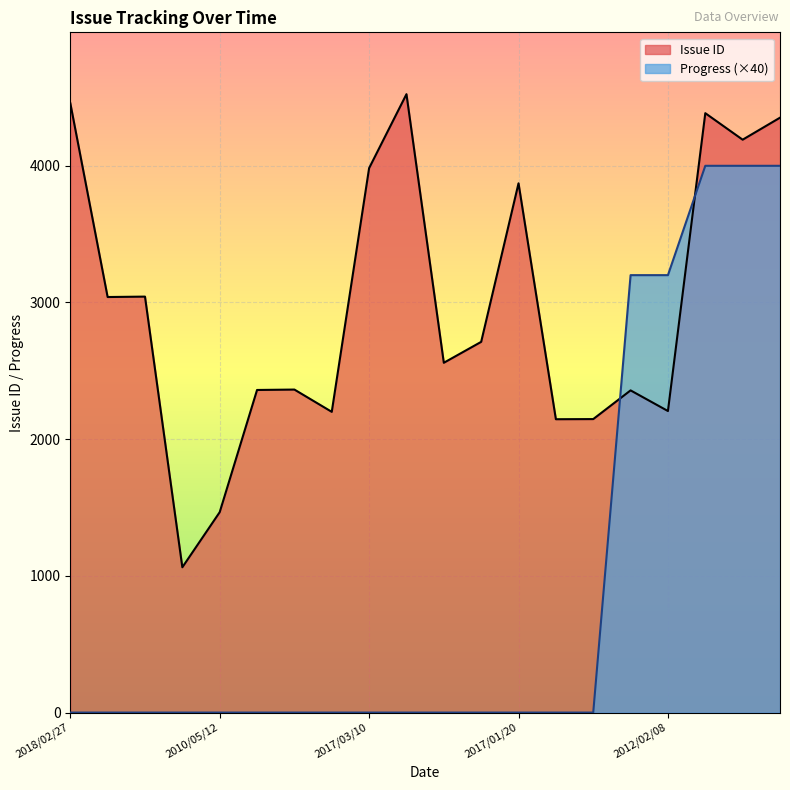

What is the spread (max minus min) of values at 2012/02/10?

2363